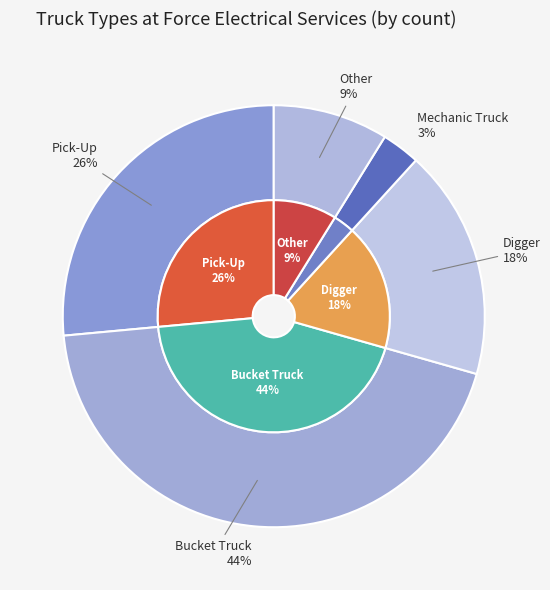

How many segments does this pie chart have?

5